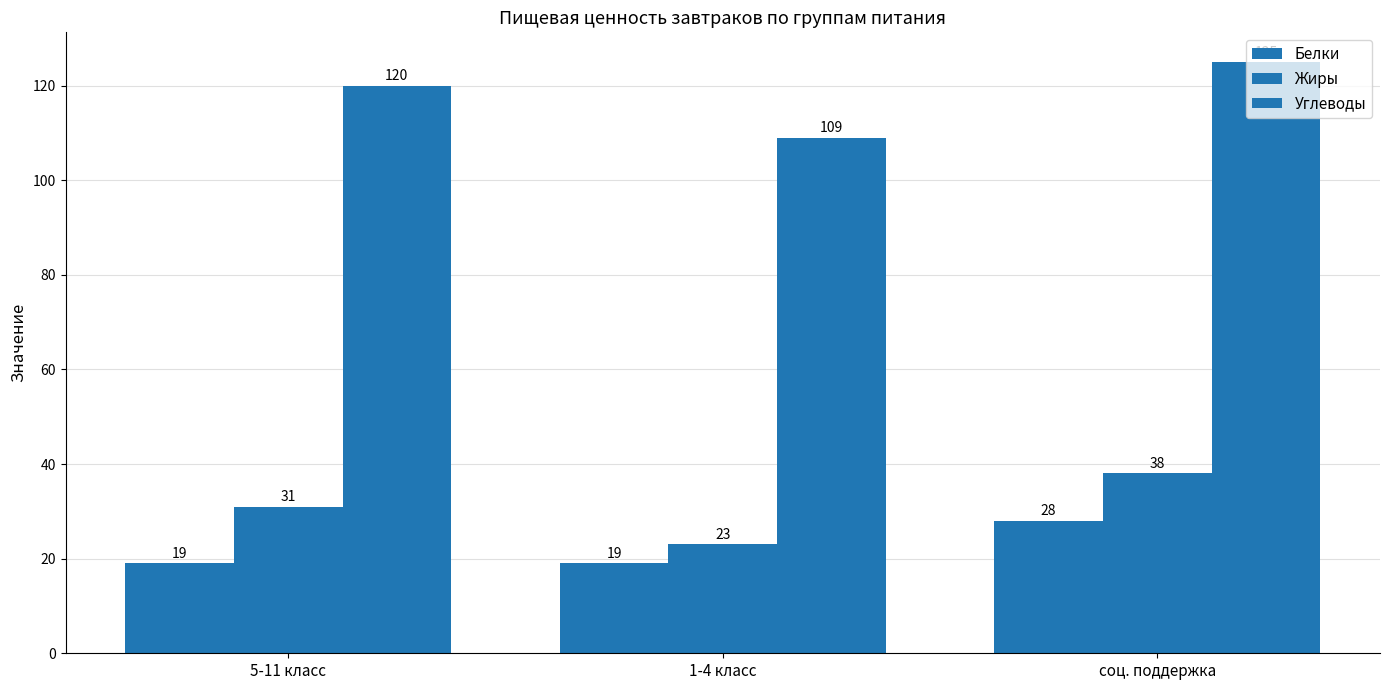

Which series has the largest range (max minus min)?

Углеводы